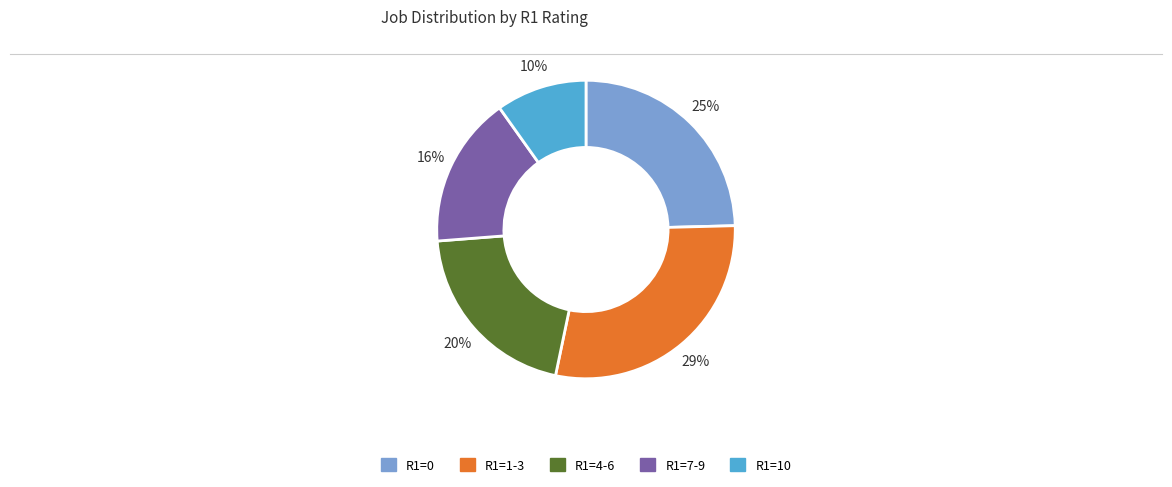

Is the sum of R1=1-3 and R1=10 greater than half?

No